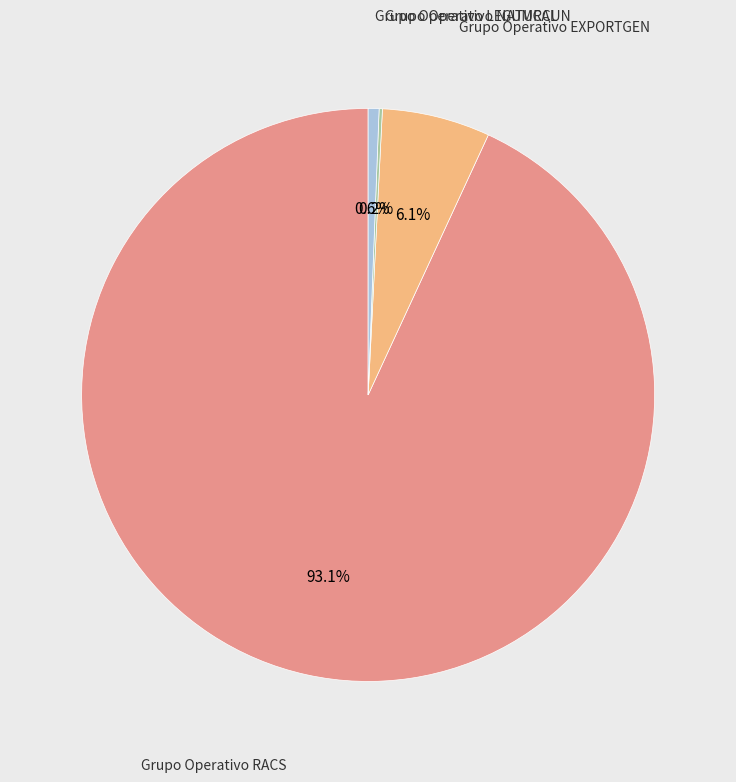

Does any single category account for the majority?

Yes